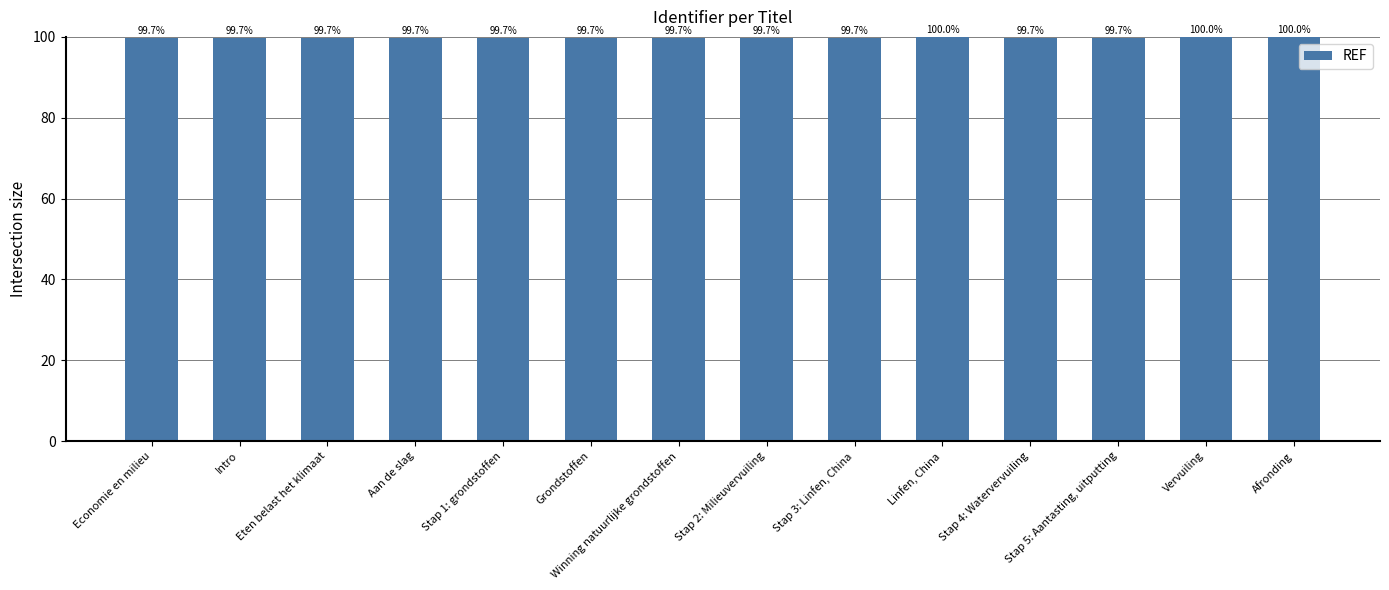

What is the difference between the second highest and minimum values?

0.3